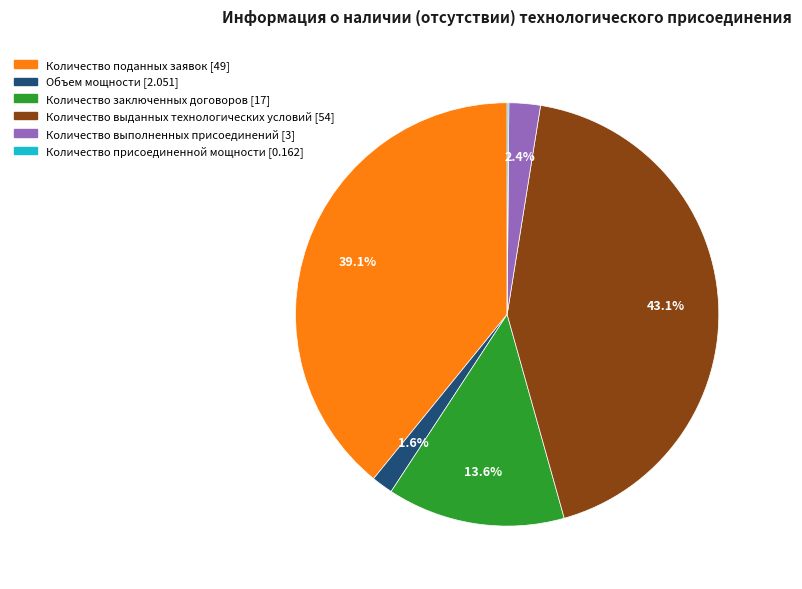

Which slice is the largest?

Количество выданных технологических условий